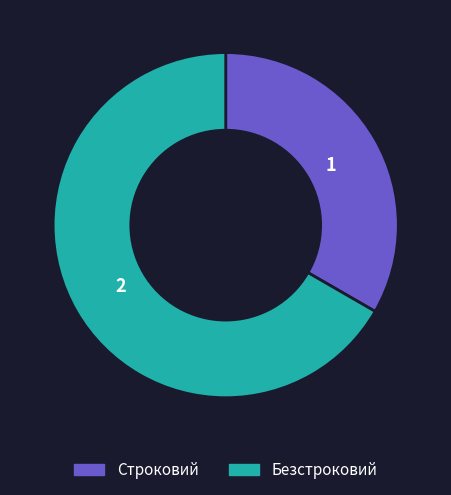

Between Строковий and Безстроковий, which is larger?

Безстроковий